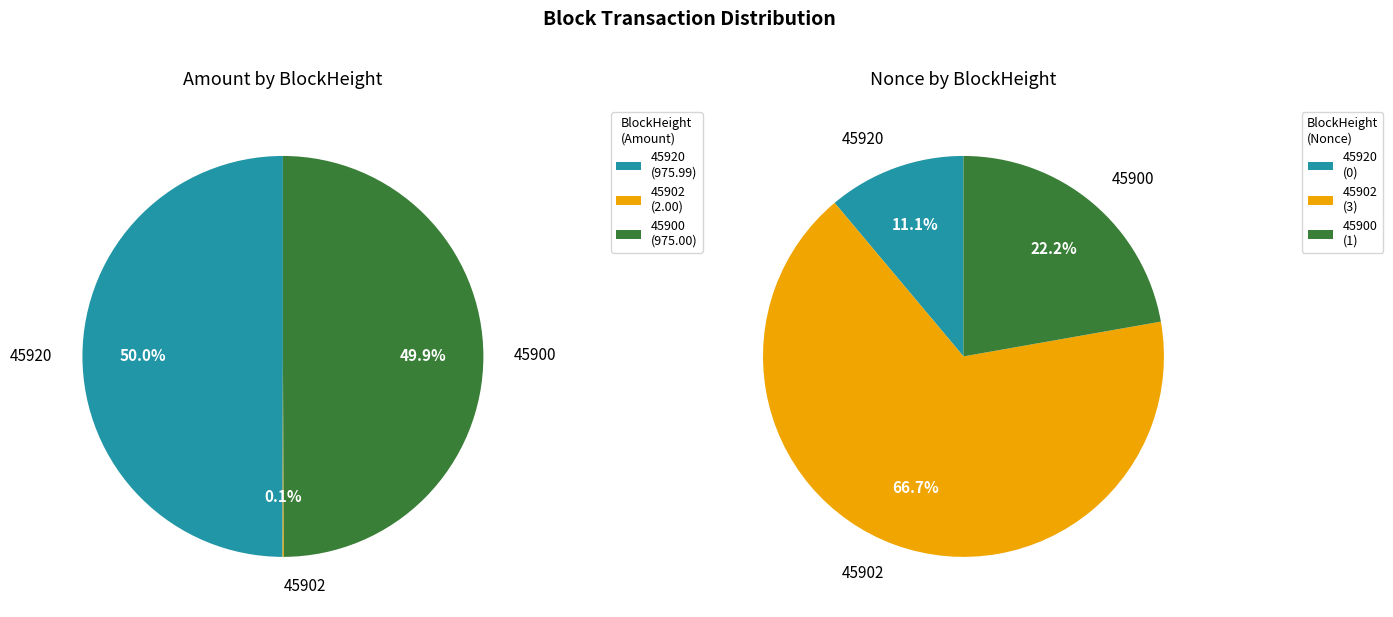

Which slice is the largest?

45920